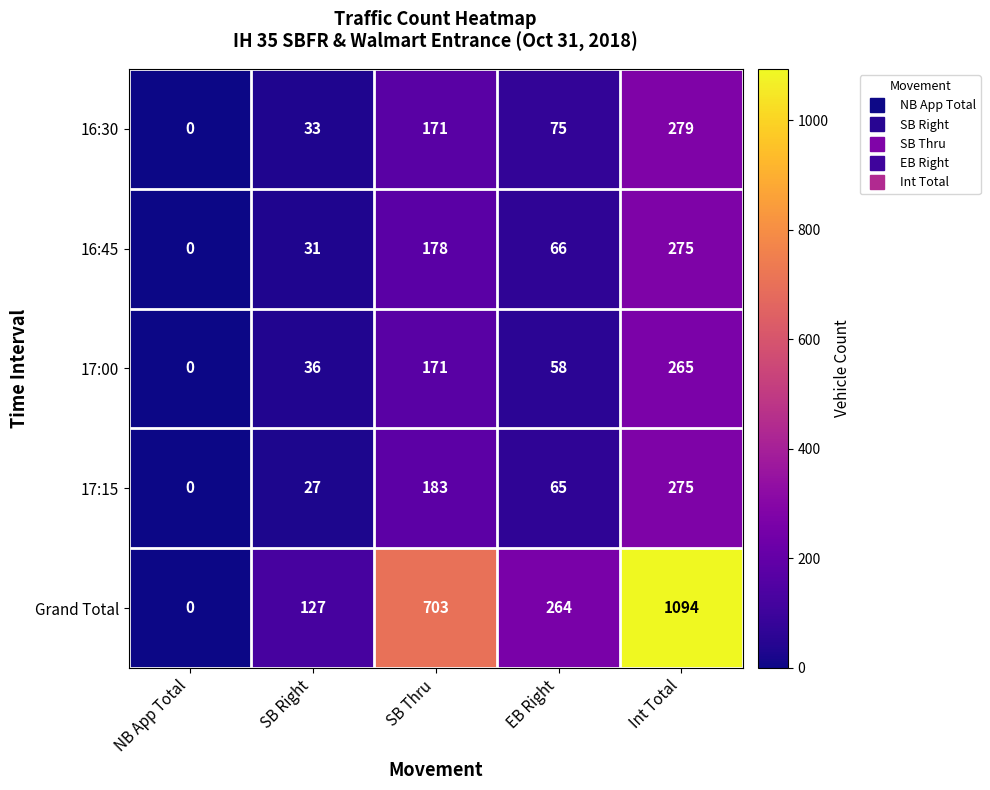

List the labels in order of 16:45 value, largest first.

Int Total, SB Thru, EB Right, SB Right, NB App Total